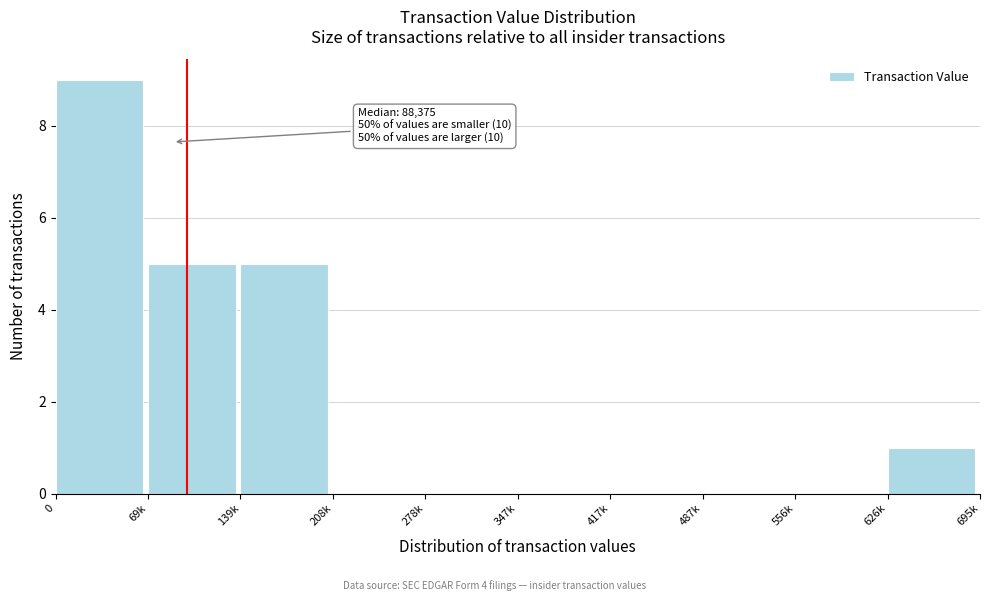

Reading left to right, list all the values displayed in this chart.

0=9	69k=5	139k=5	208k=0	278k=0	347k=0	417k=0	487k=0	556k=0	626k=1